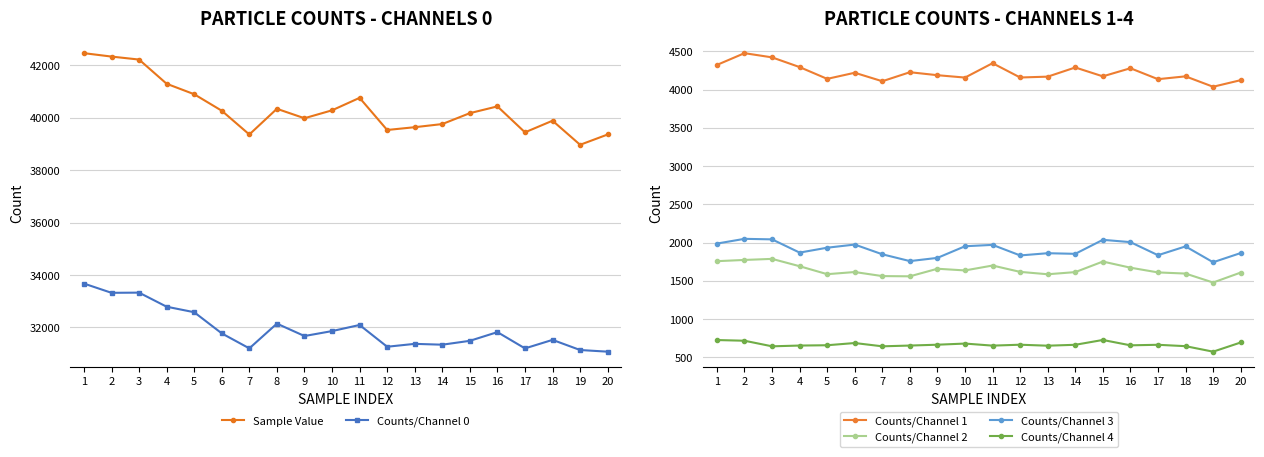

True or false: Counts/Channel 4 and Counts/Channel 1 cross at least once.

False